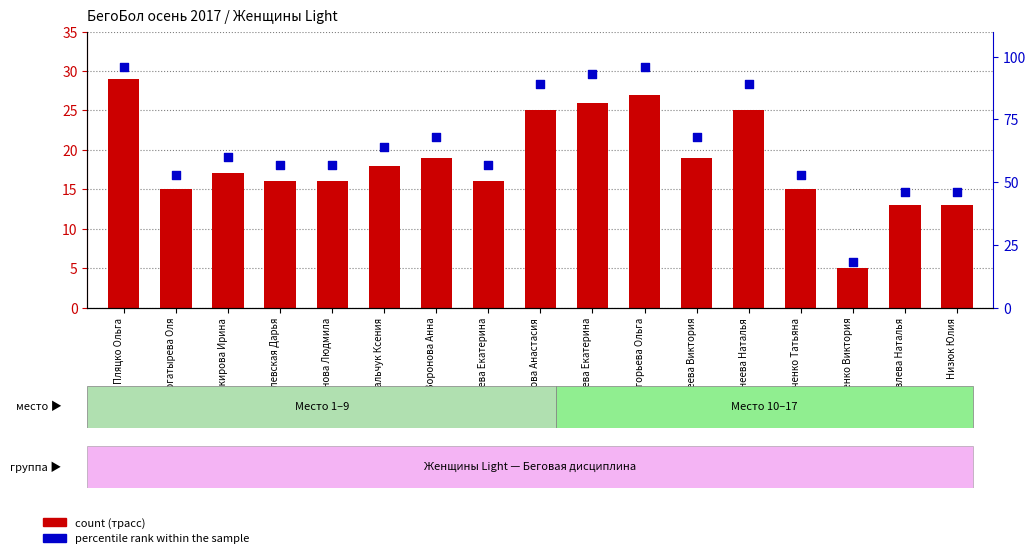

Which series contains the highest Y value?

percentile rank within the sample